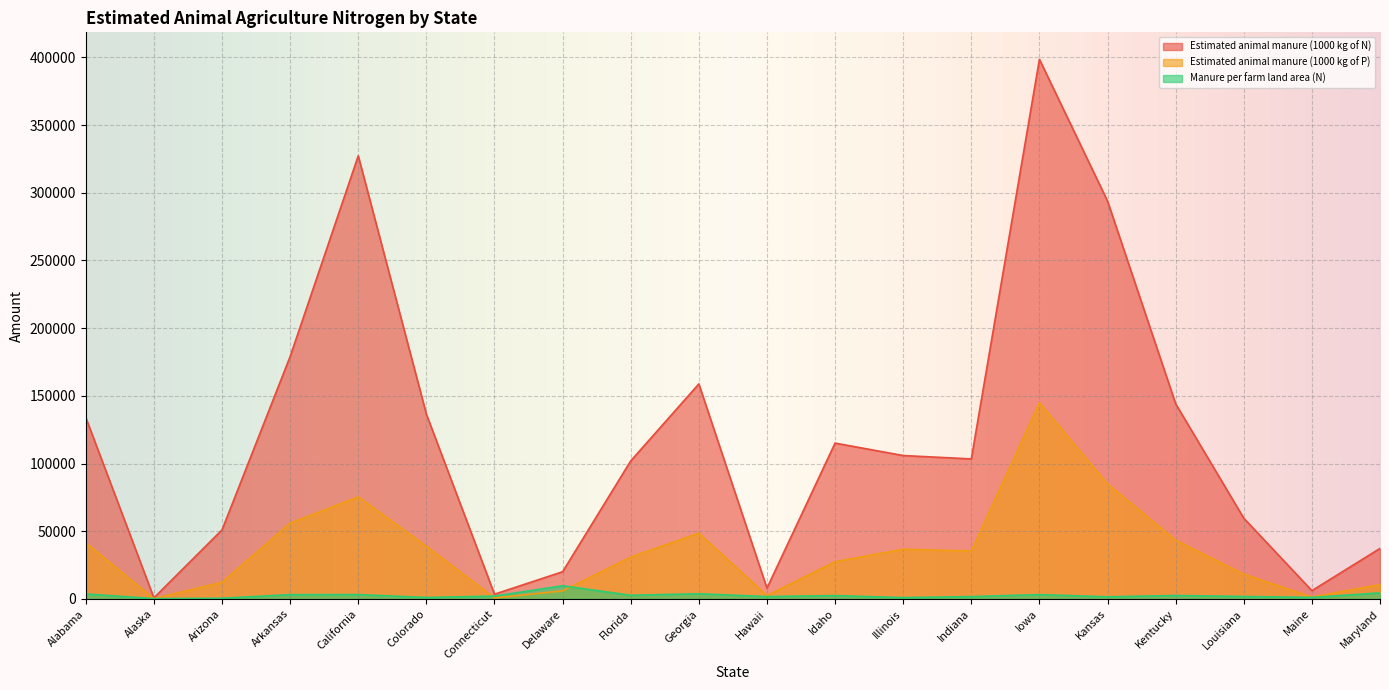

Rank the series by their maximum value, from highest to lowest.

Estimated animal manure (1000 kg of N), Estimated animal manure (1000 kg of P), Manure per farm land area (N)